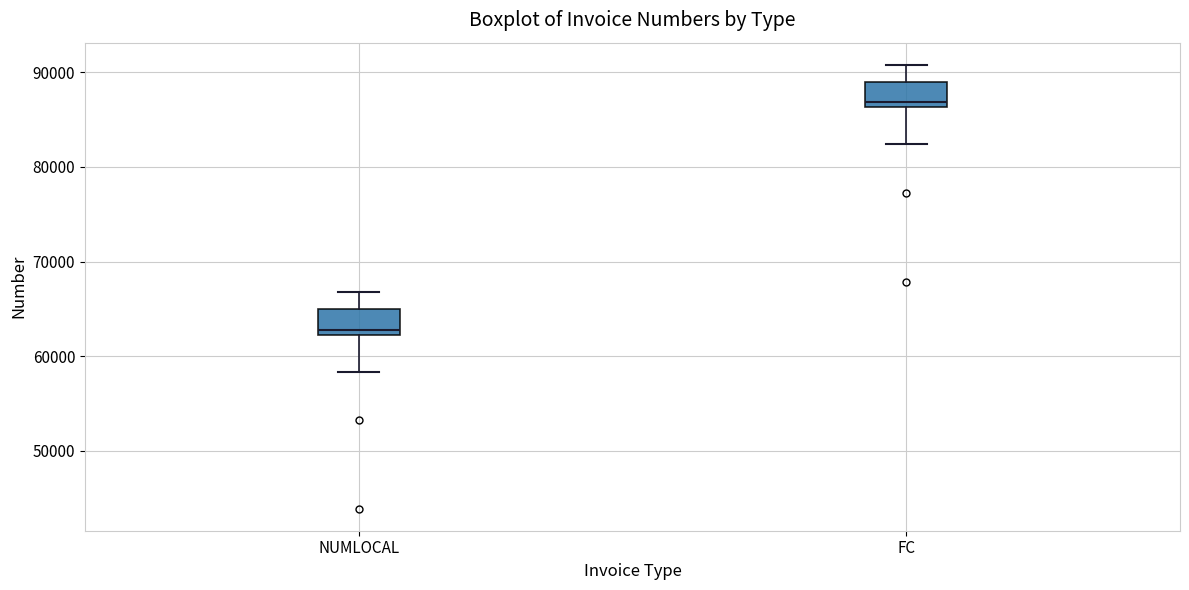

Reading left to right, transcribe this box plot: for each box, give where its median line is, the range the box spans, and where its two whiskers end, as read against the y-axis. The values are not printed on the chart, so give them approximately, as read against the axis.

NUMLOCAL: median 63000, box 62000 to 65000, whiskers 58000 to 67000
FC: median 87000, box 86000 to 89000, whiskers 82000 to 91000